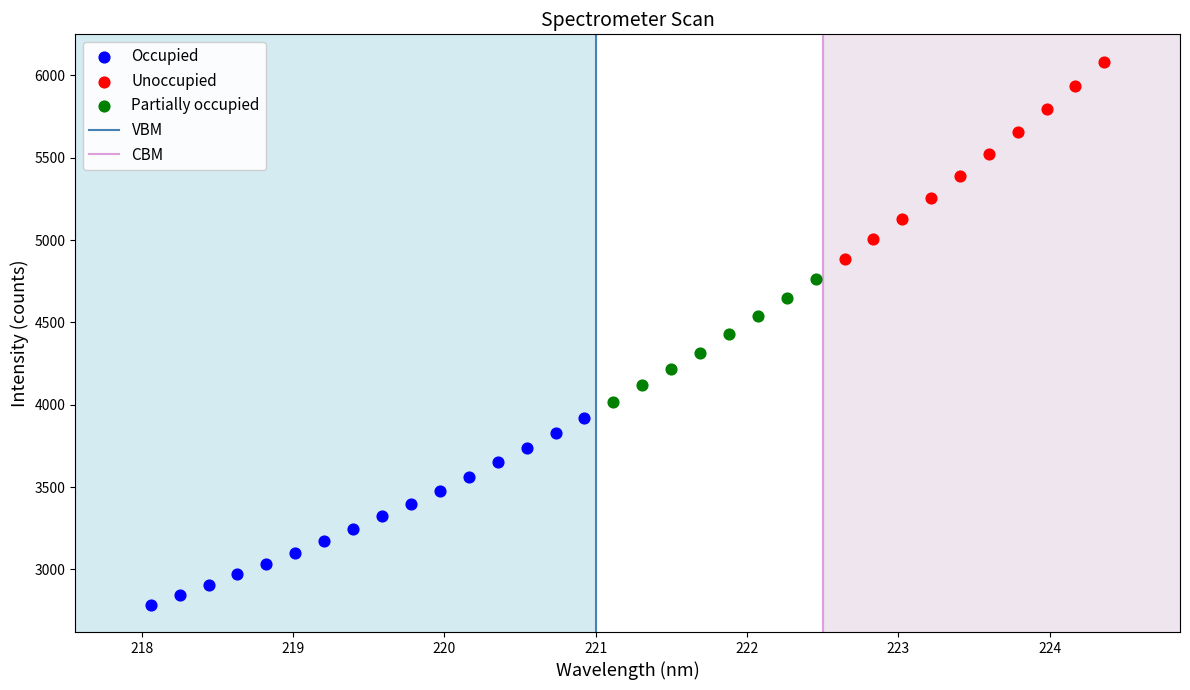

Which series has the widest spread of Y values?

Unoccupied